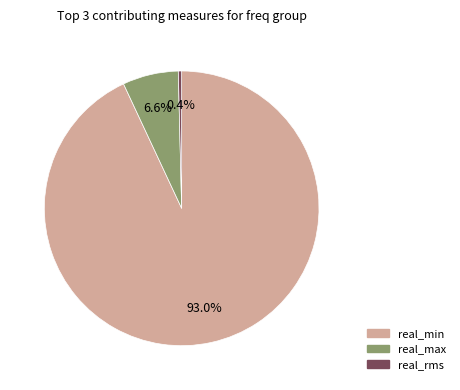

Rank the categories by value from lowest to highest.

real_rms, real_max, real_min